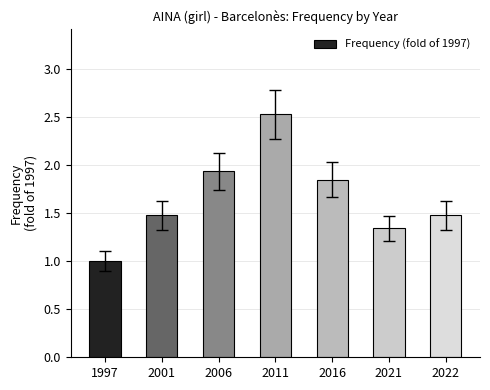

True or false: the data shows 3.0 at 2016.

False